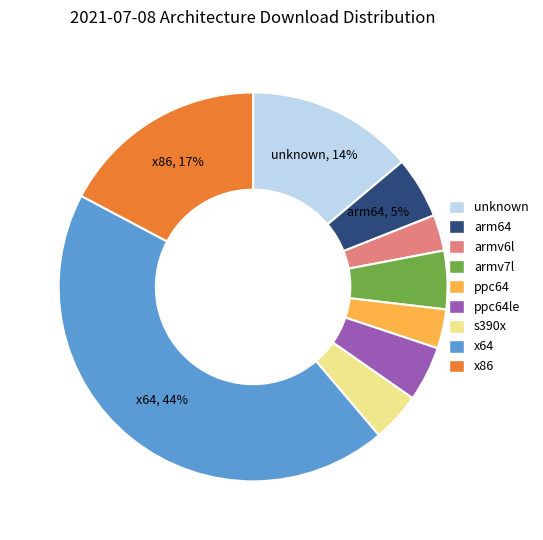

Is there a majority slice in this chart?

No